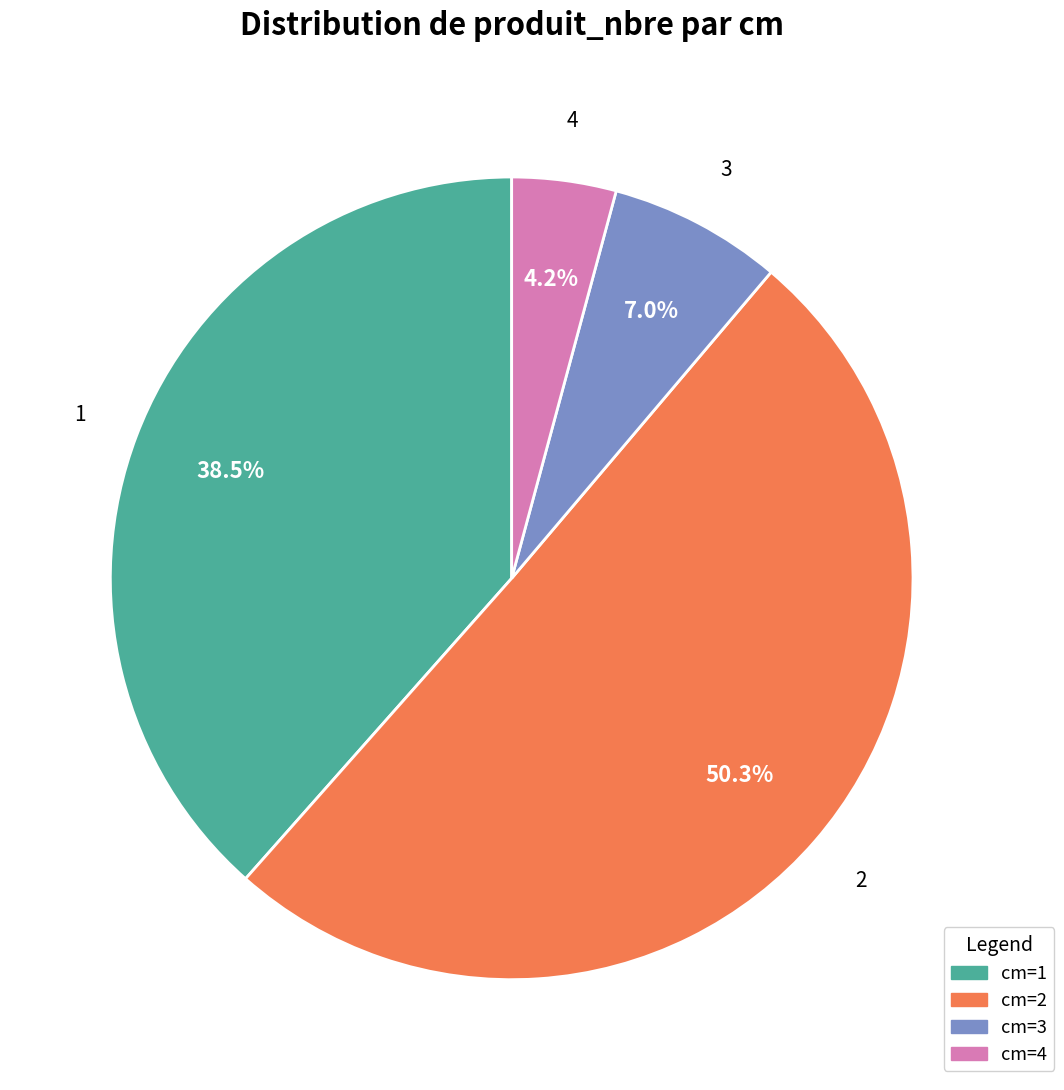

To the nearest percent, what is the difference between the 3 and 4 slice percentages?

3%